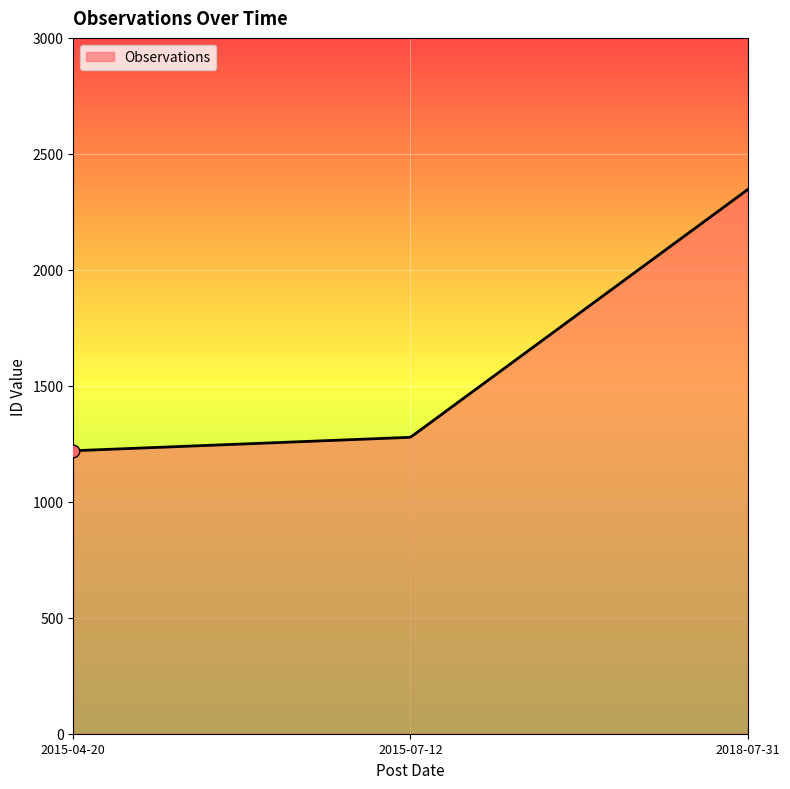

What is the minimum value shown in the chart?

1220.0